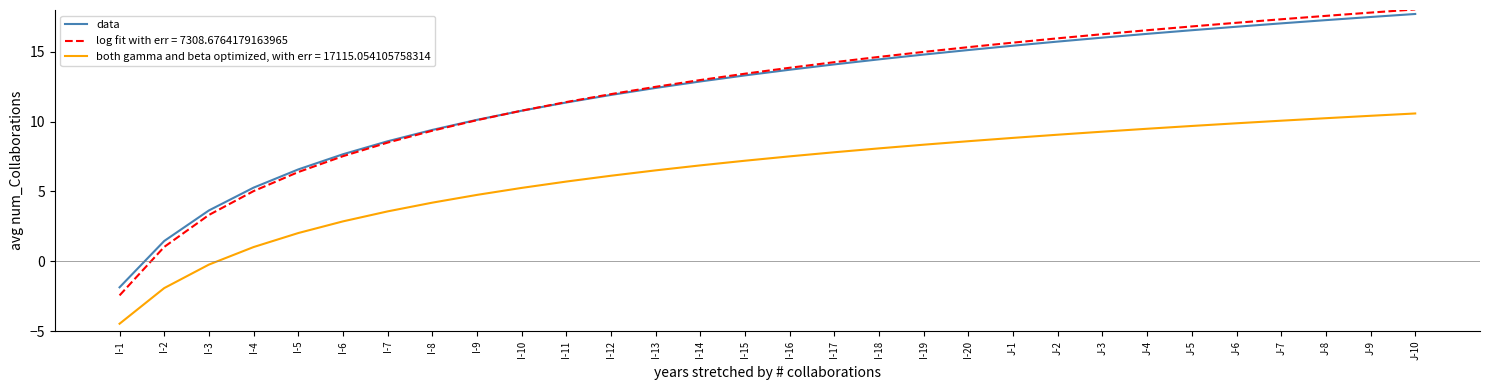

True or false: data and both gamma and beta optimized, with err = 17115.054105758314 cross at least once.

False